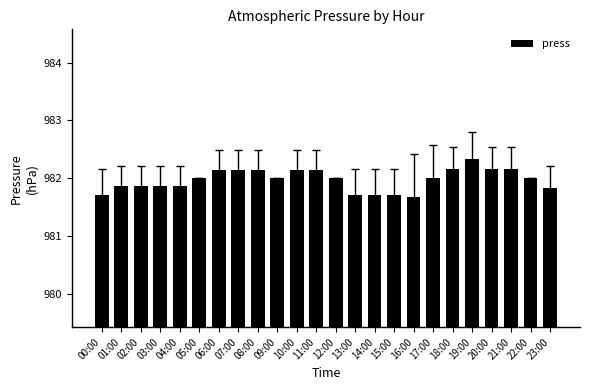

Is it true that the value at 13:00 is 1756.1?

False